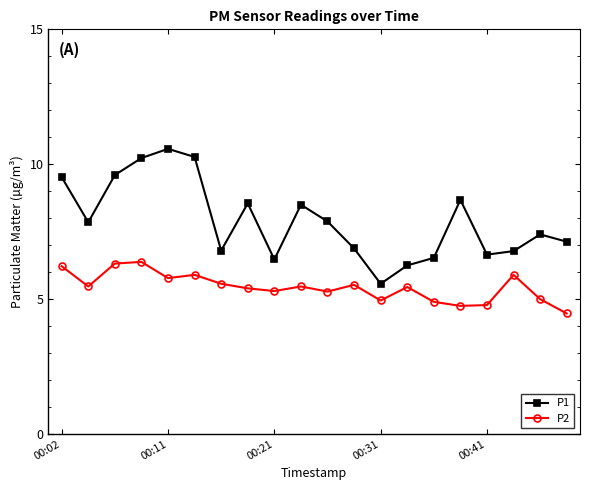

True or false: P1 and P2 intersect in this chart.

False